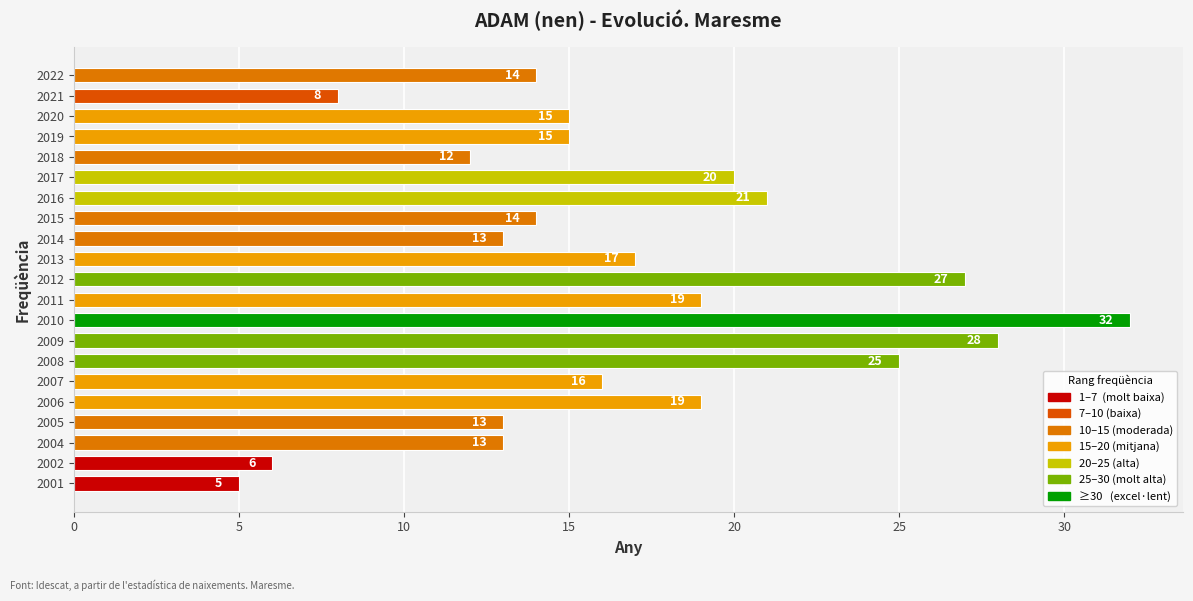

What is the change in value from 2021 to 2004?

+5